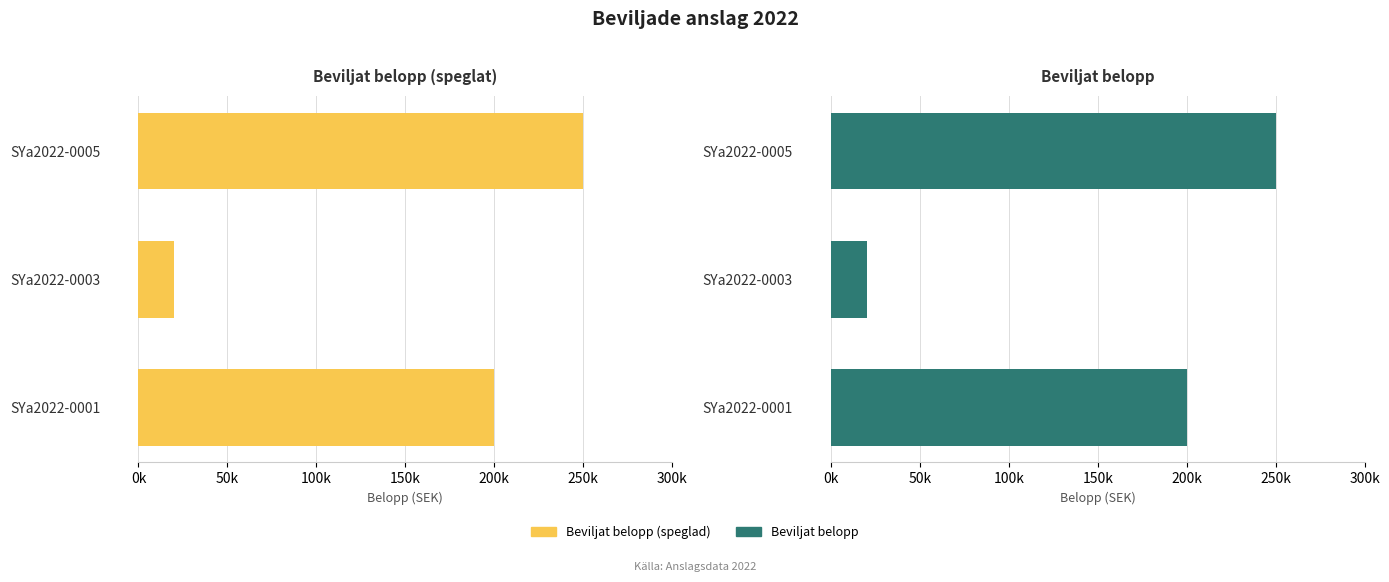

List the series in order of their peak value, lowest first.

Beviljat belopp (speglad), Beviljat belopp